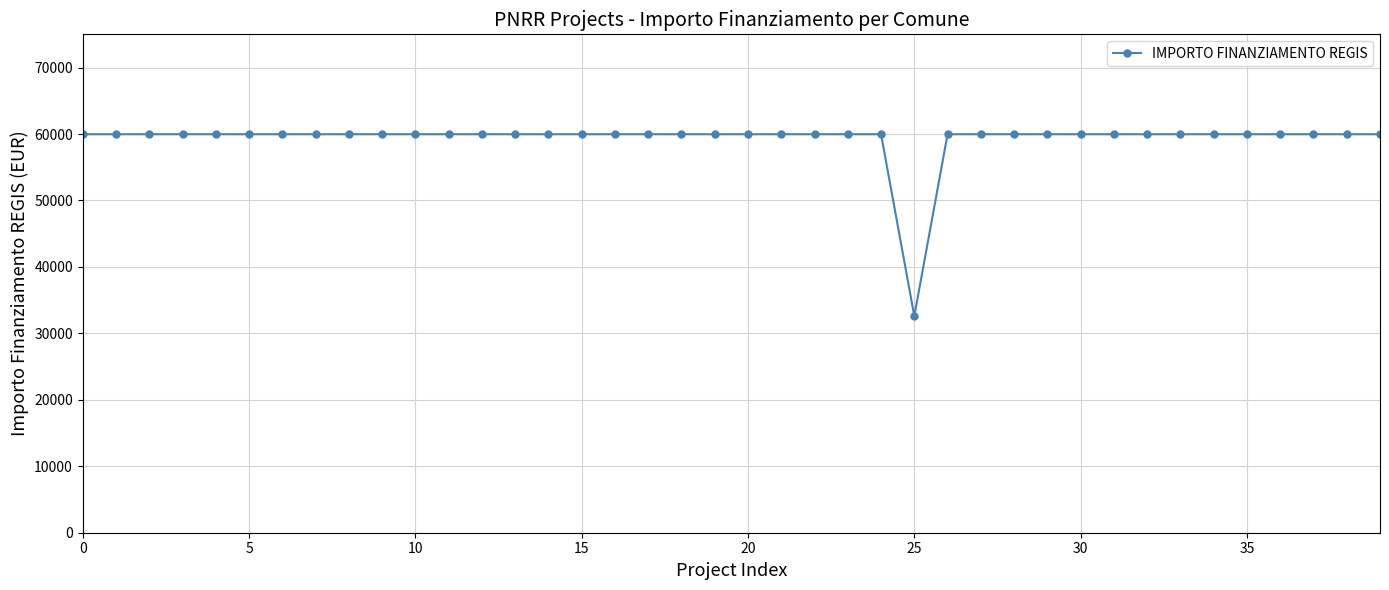

What is the greatest value displayed?

59966